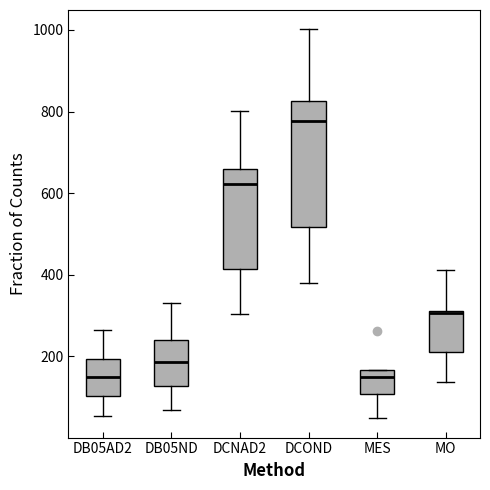

Comparing the boxes themselves (not the whiskers), which one is the tallest?

DCOND